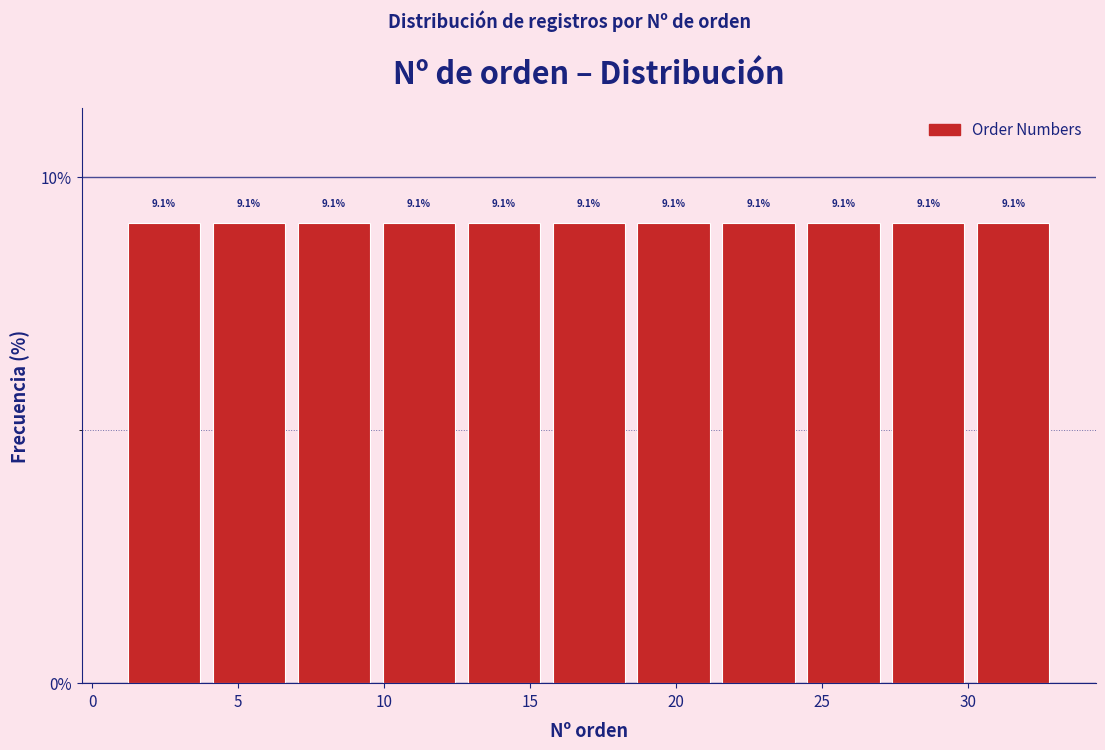

What is the height of the bar covering 18.5 to 21.5 on the x-axis? The bar edges are not printed on the chart, so give them approximately, as read against the axis.

9.1